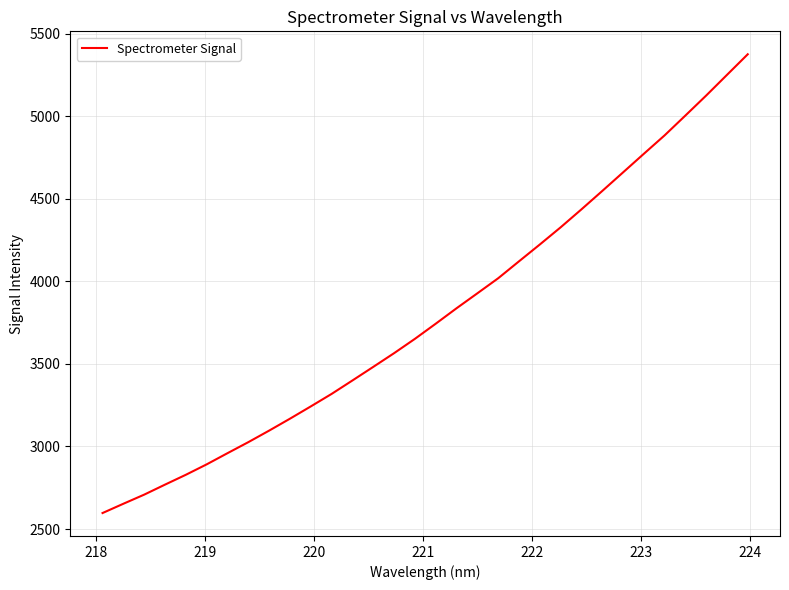

Reading left to right, what are all the values shown in this chart?

2596.9	2653.1	2708.4	2769.1	2828.7	2891.9	2959.6	3026.4	3096.4	3168.6	3243.0	3318.7	3400.1	3482.4	3565.4	3652.2	3743.8	3837.4	3927.9	4019.0	4121.6	4223.4	4327.3	4436.1	4547.4	4660.0	4772.7	4884.5	5004.6	5125.7	5250.9	5375.8